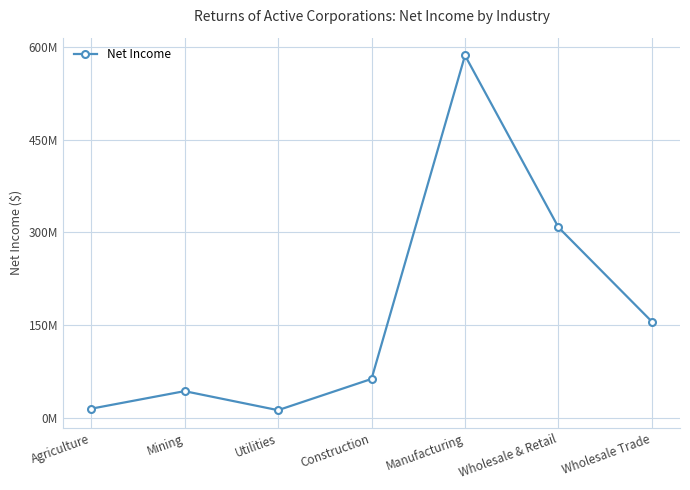

The value at Construction is 62609238. True or false?

True